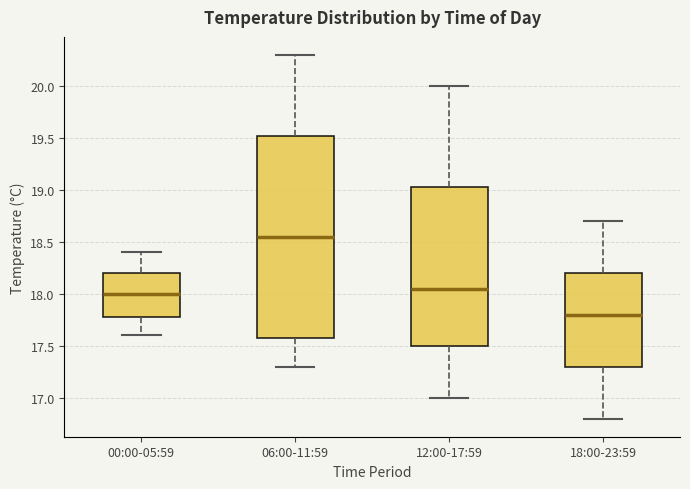

Reading left to right, transcribe this box plot: for each box, give where its median line is, the range the box spans, and where its two whiskers end, as read against the y-axis. The values are not printed on the chart, so give them approximately, as read against the axis.

00:00-05:59: median 18.00, box 17.80 to 18.20, whiskers 17.60 to 18.40
06:00-11:59: median 18.55, box 17.60 to 19.55, whiskers 17.30 to 20.30
12:00-17:59: median 18.05, box 17.50 to 19.05, whiskers 17.00 to 20.00
18:00-23:59: median 17.80, box 17.30 to 18.20, whiskers 16.80 to 18.70